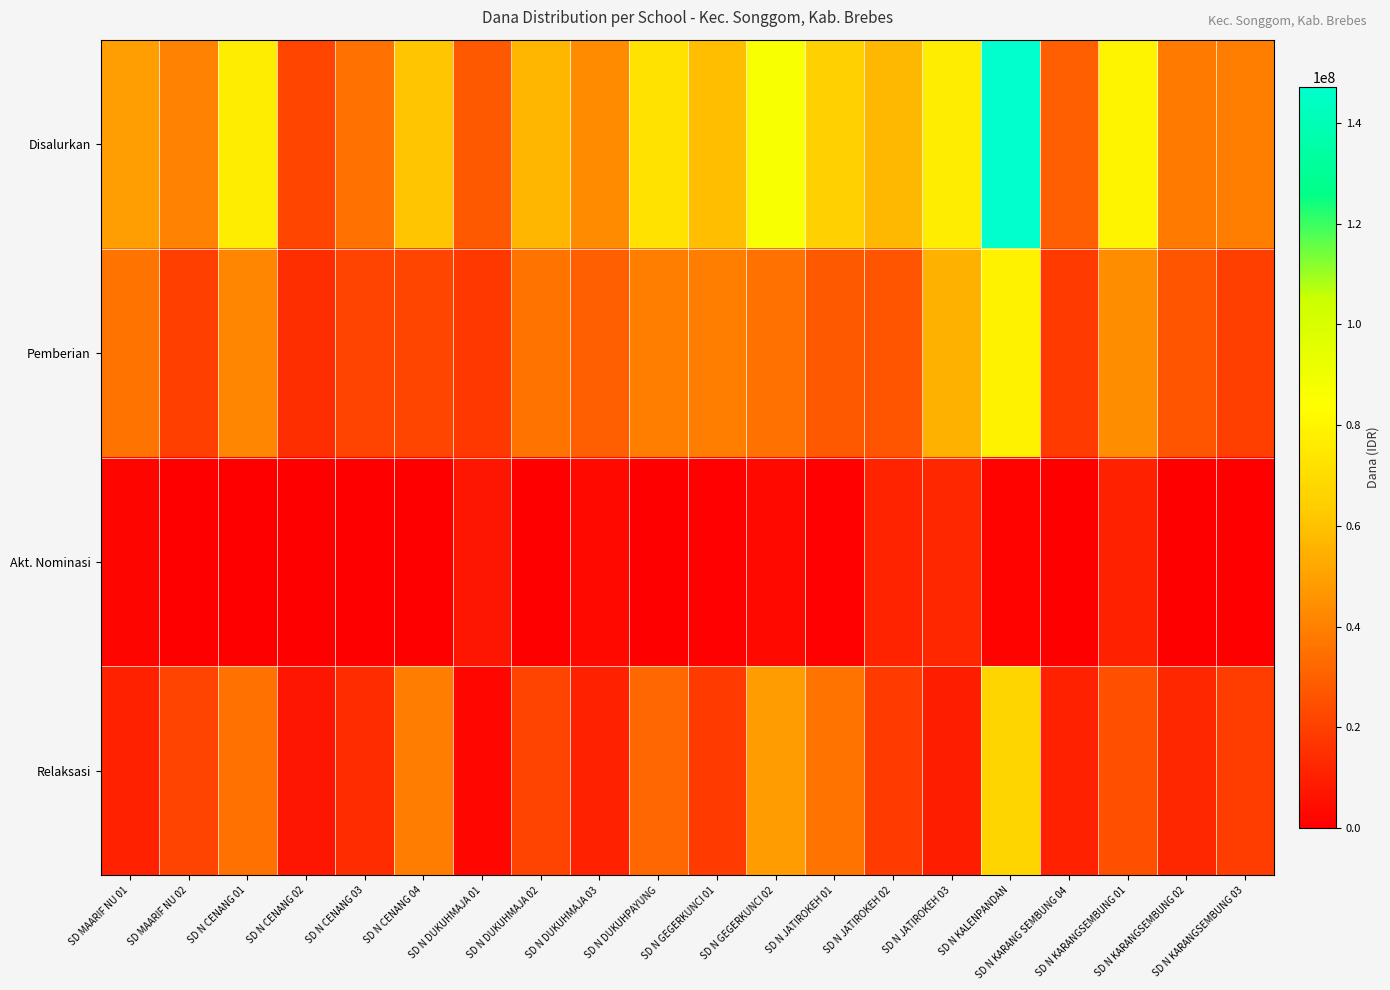

Which series has the largest range (max minus min)?

Disalurkan